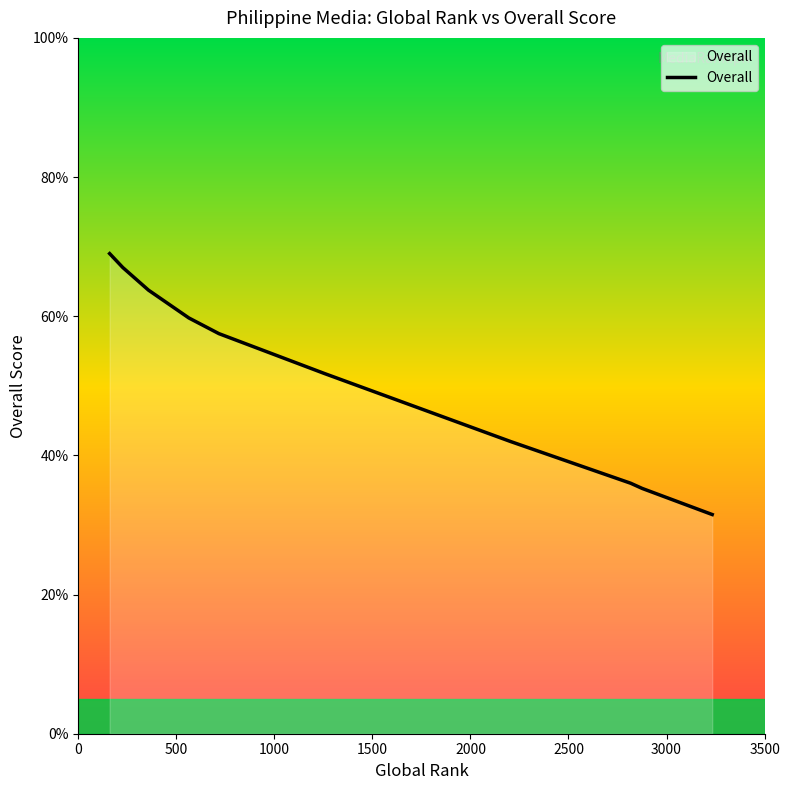

What is the maximum value shown in the chart?

69.0